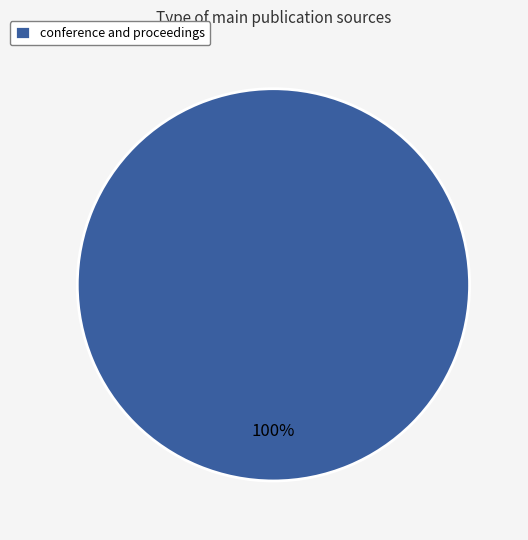

The conference and proceedings slice represents 100% of the pie. True or false?

True